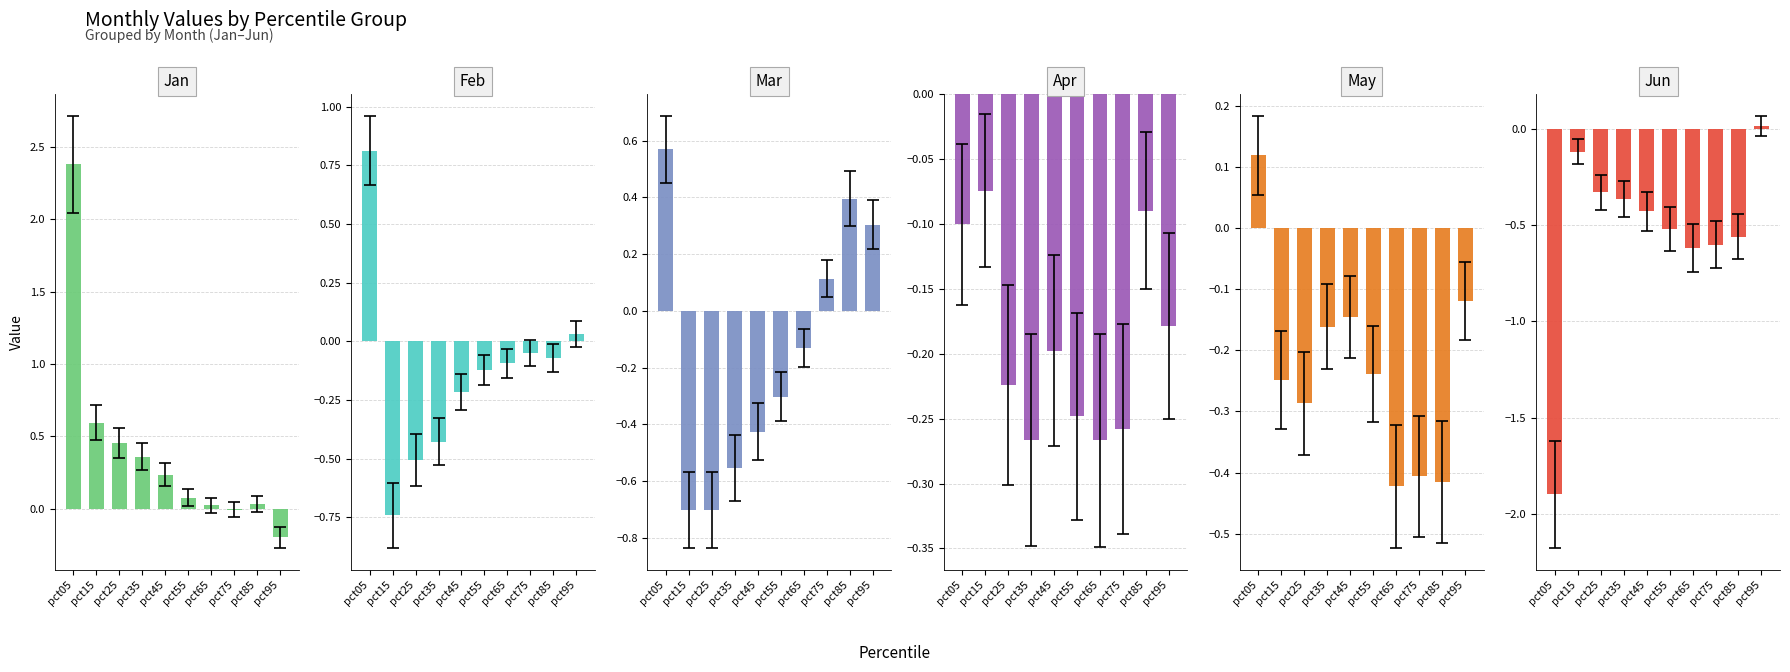

At which label does Mar reach its minimum?

pct15